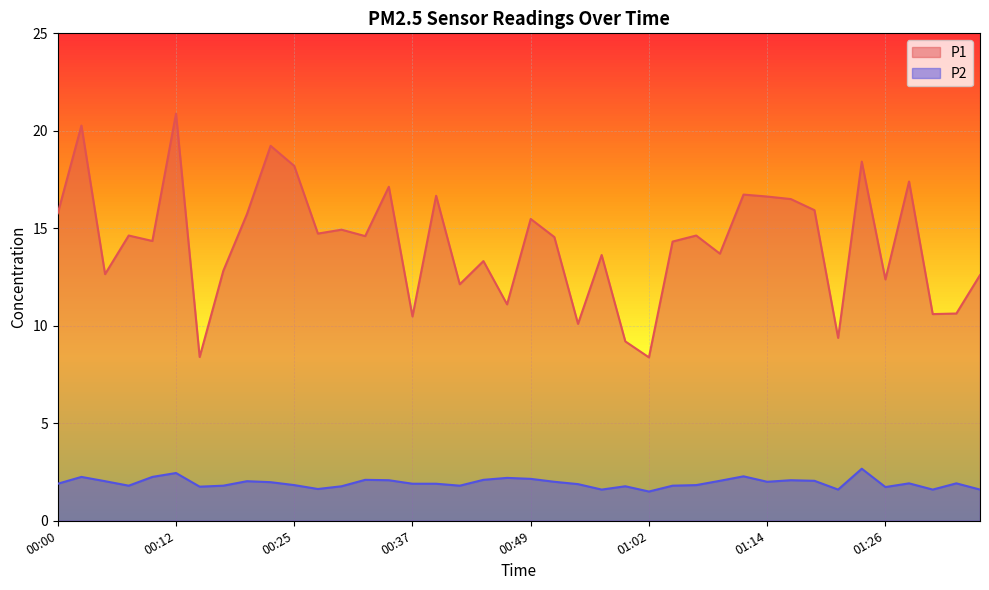

True or false: P2 has more than 1 interior local peaks.

True